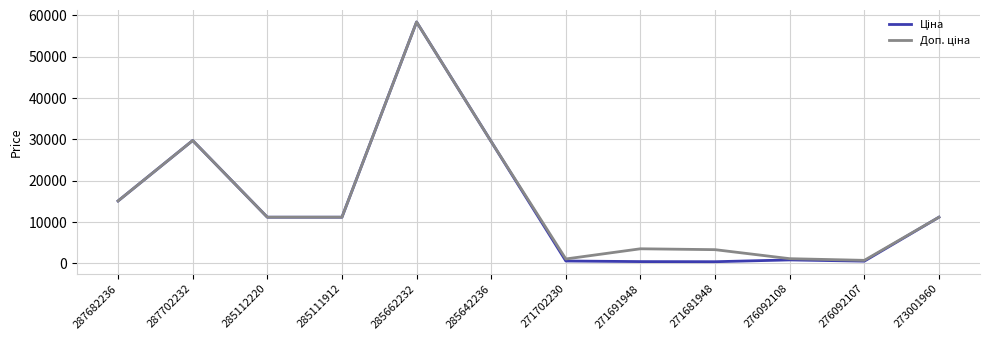

What is the maximum value shown in the chart?

58426.5